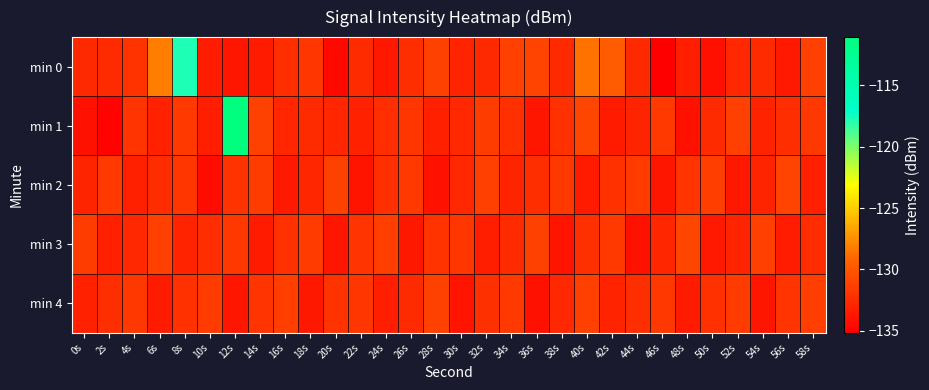

Count the number of data series in this chart.

5